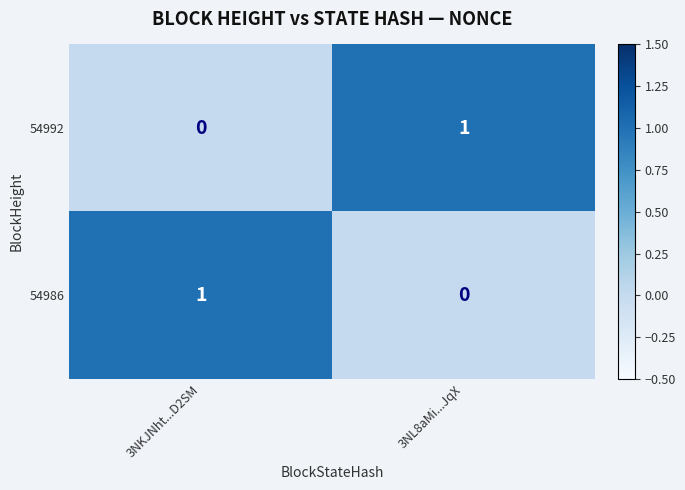

True or false: 54992 has a value of 1 at 3NL8aMi...JqX.

True